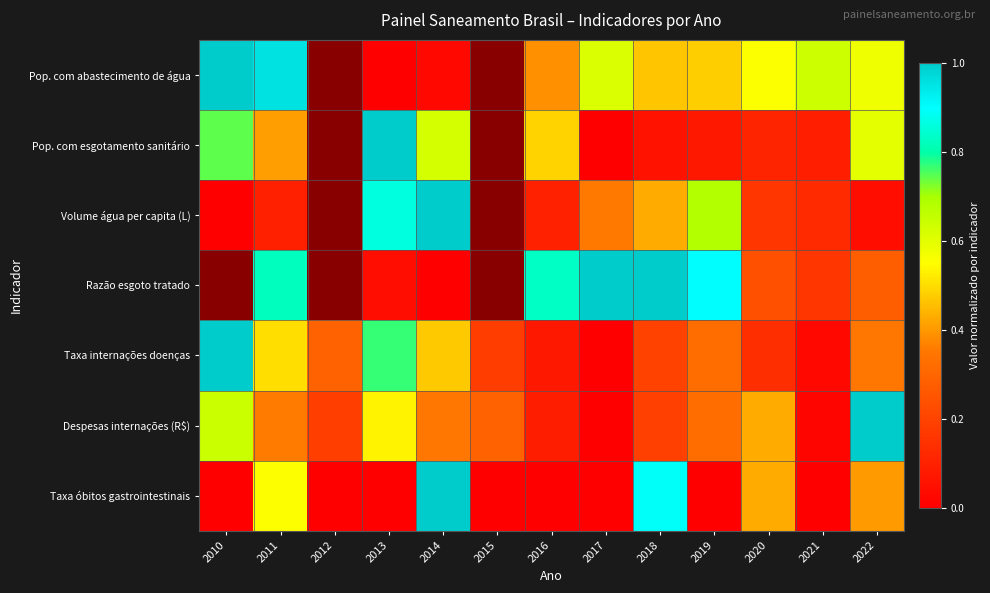

The Taxa óbitos gastrointestinais series shows 0.4 at 2015. True or false?

False